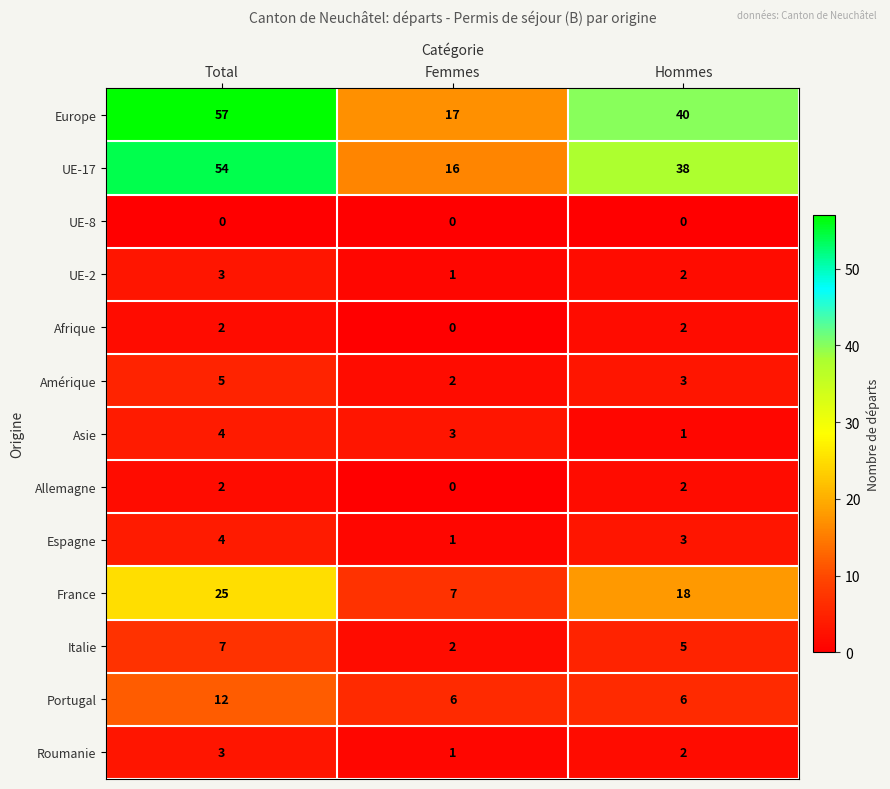

Count the France values in the range 7 to 25.

3